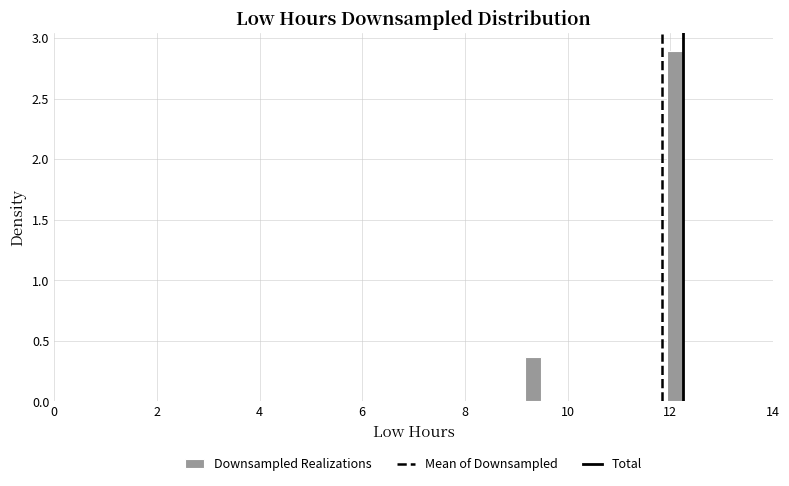

Read against the x-axis, roughly where is the centre of the tallest bar?

12.0